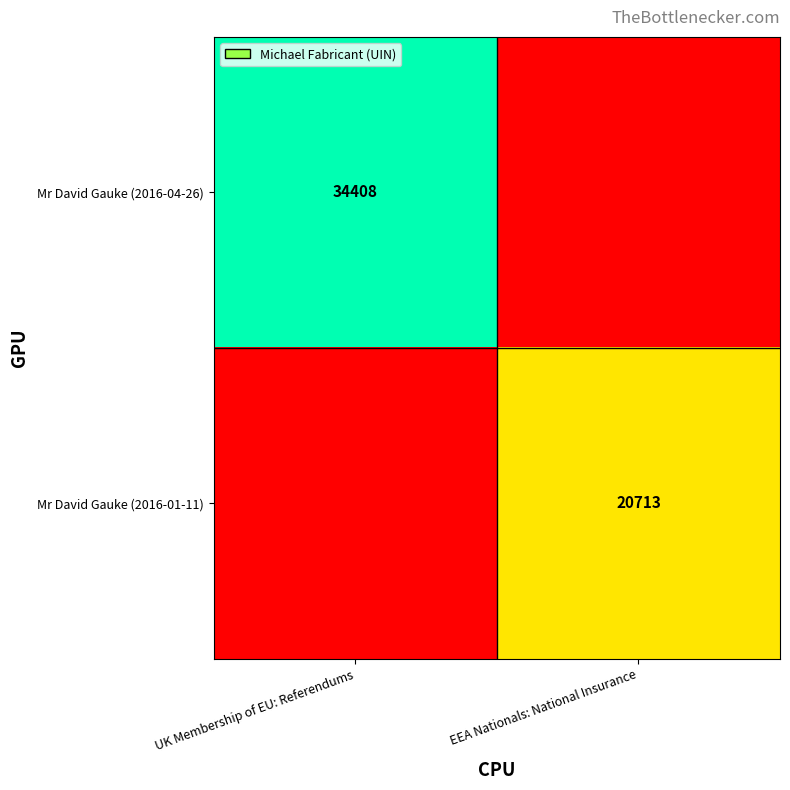

Is it true that Mr David Gauke (2016-04-26) equals 34408 at UK Membership of EU: Referendums?

True